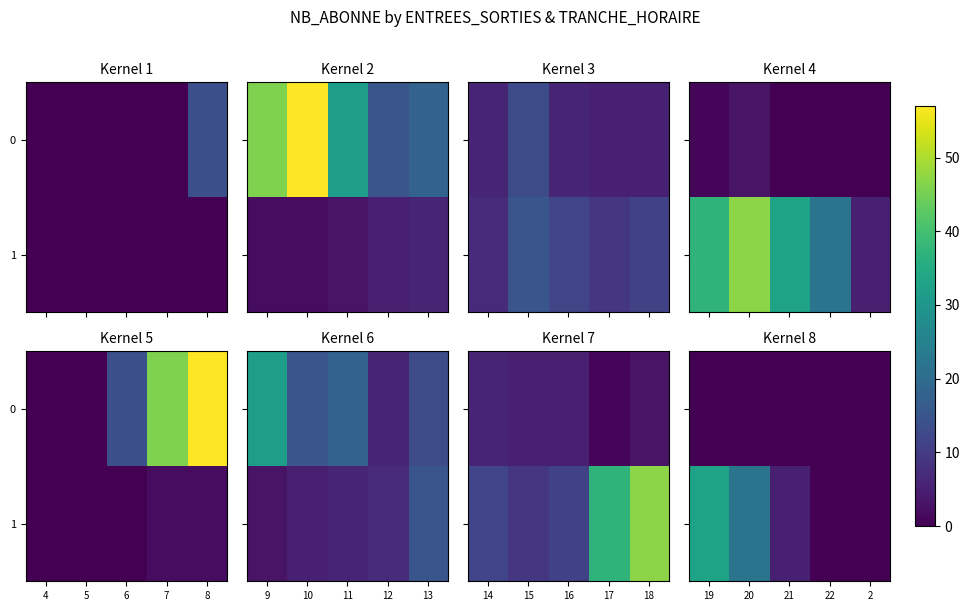

The value of 1 at 22 is -16. True or false?

False